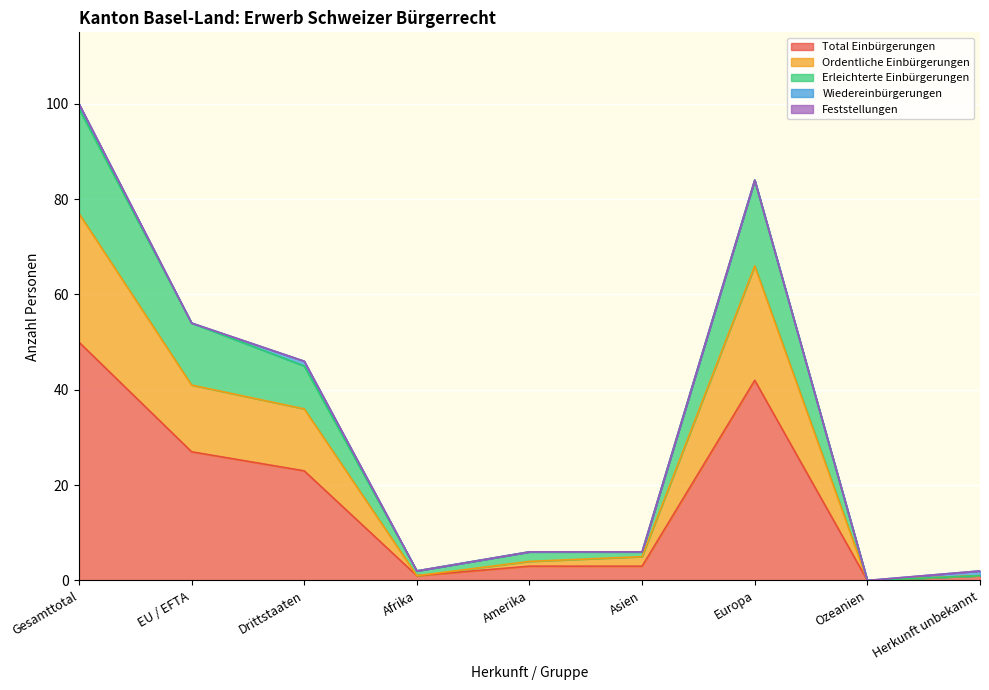

Does the chart display data point markers on the line(s)?

No